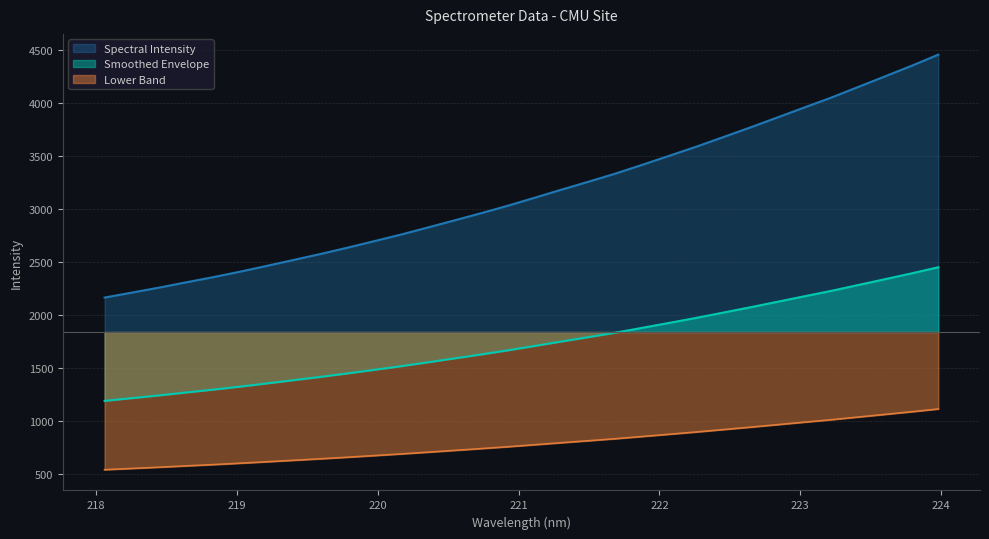

Reading right to left, extract all data points from this chart.

4454.0	4348.2	4247.7	4147.5	4047.6	3954.7	3860.8	3767.5	3676.9	3586.9	3501.5	3416.9	3333.7	3257.4	3182.8	3106.5	3030.8	2959.9	2891.5	2823.7	2756.9	2694.5	2632.6	2573.4	2517.2	2461.1	2406.2	2354.5	2306.0	2256.4	2209.9	2163.7